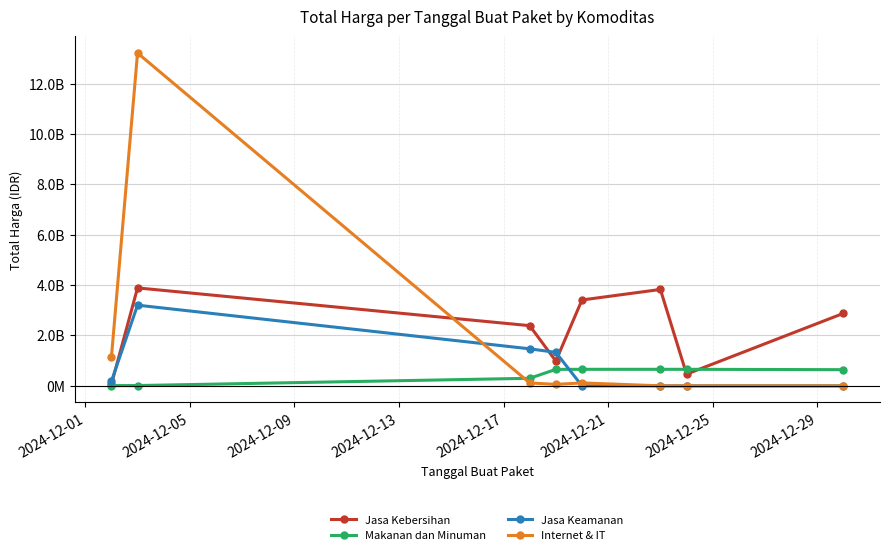

At how many categories does at least one series exceed 11482722345?

1